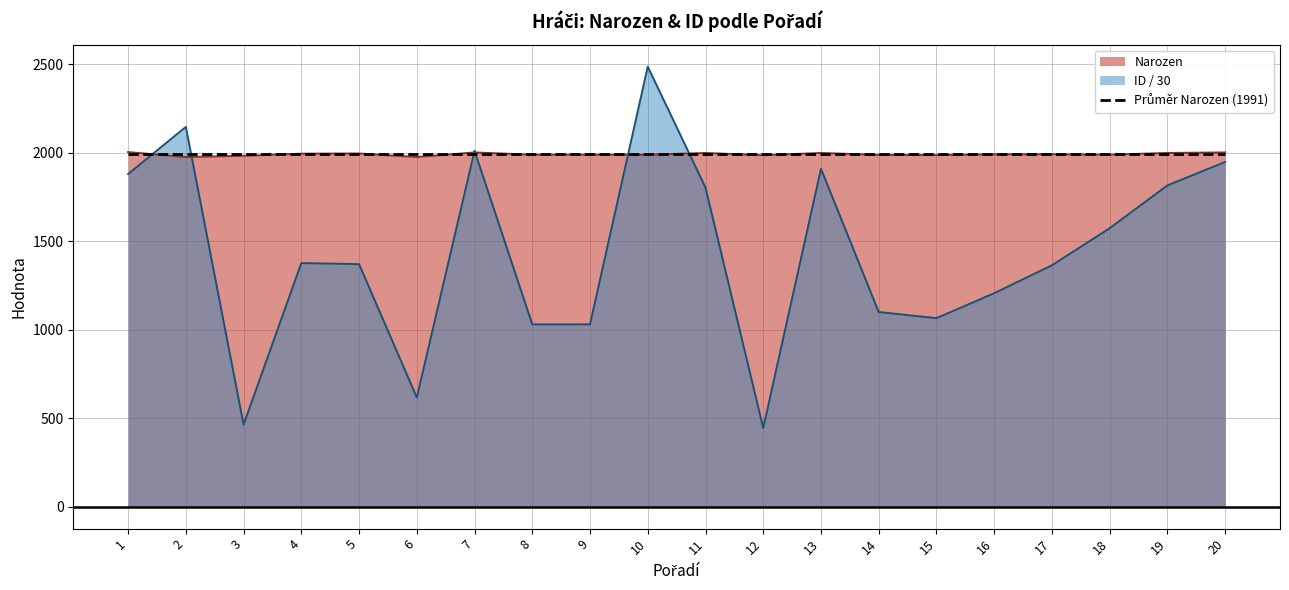

True or false: Narozen has a value of 1986.0 at 12.

True